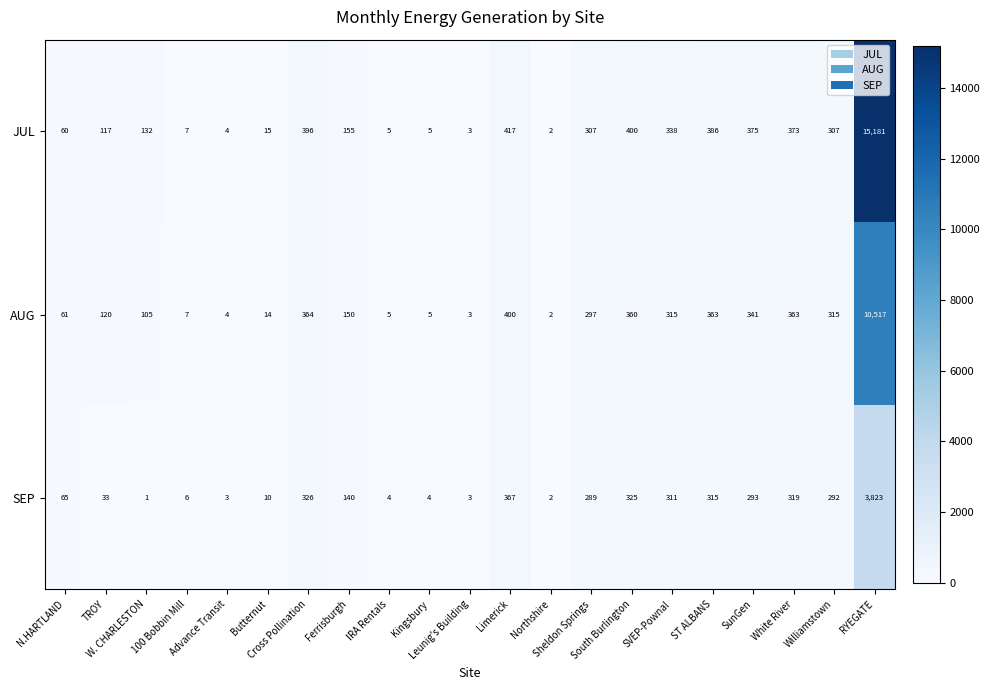

How many series are shown in this chart?

3